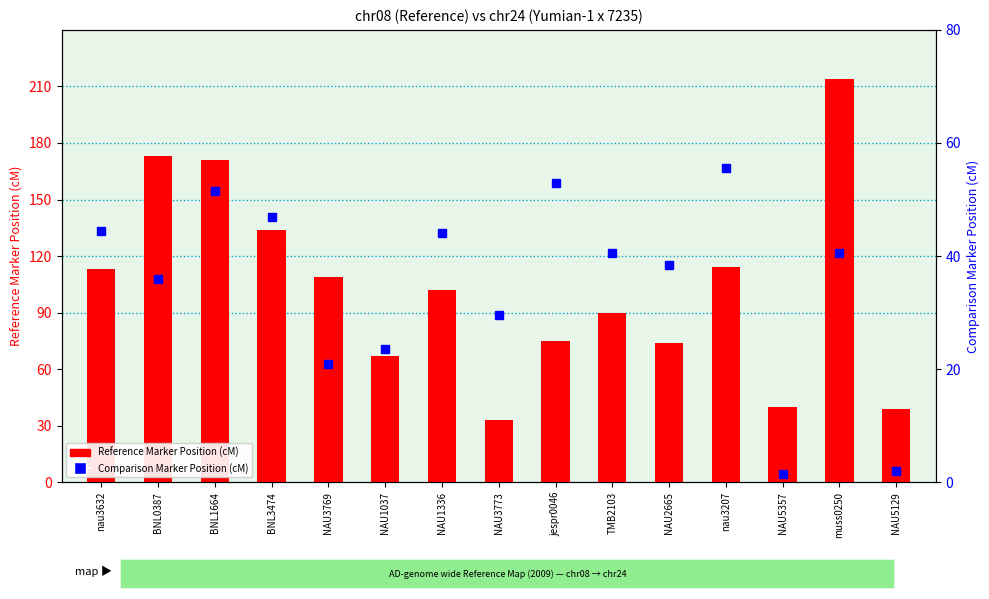

Reading left to right, transcribe all the data shown in this chart.

Reference Marker Position (cM): nau3632=113.0	BNL0387=173.0	BNL1664=171.0	BNL3474=134.0	NAU3769=109.0	NAU1037=67.0	NAU1336=102.0	NAU3773=33.0	jespr0046=75.0	TMB2103=90.0	NAU2665=74.0	nau3207=114.0	NAU5357=40.0	muss0250=214.0	NAU5129=39.0
Comparison Marker Position (cM): nau3632=44.5	BNL0387=36.0	BNL1664=51.5	BNL3474=47.0	NAU3769=21.0	NAU1037=23.5	NAU1336=44.0	NAU3773=29.5	jespr0046=53.0	TMB2103=40.5	NAU2665=38.5	nau3207=55.5	NAU5357=1.5	muss0250=40.5	NAU5129=2.0